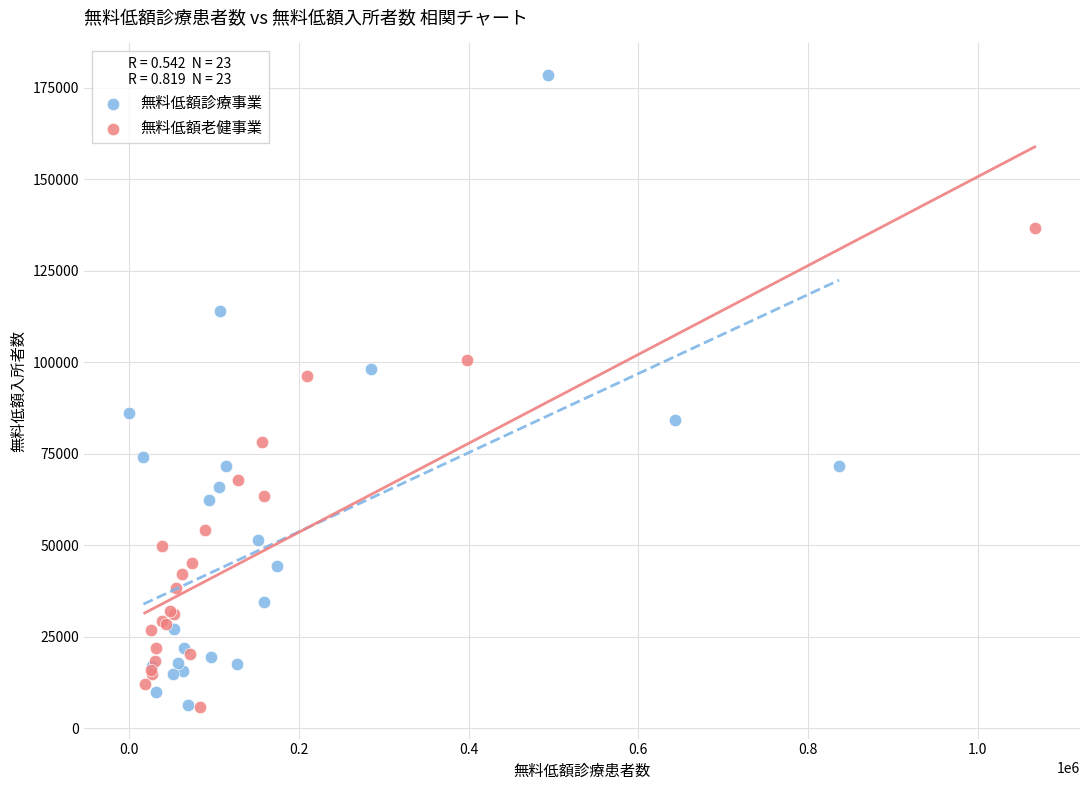

Which series has the widest spread of Y values?

無料低額診療事業